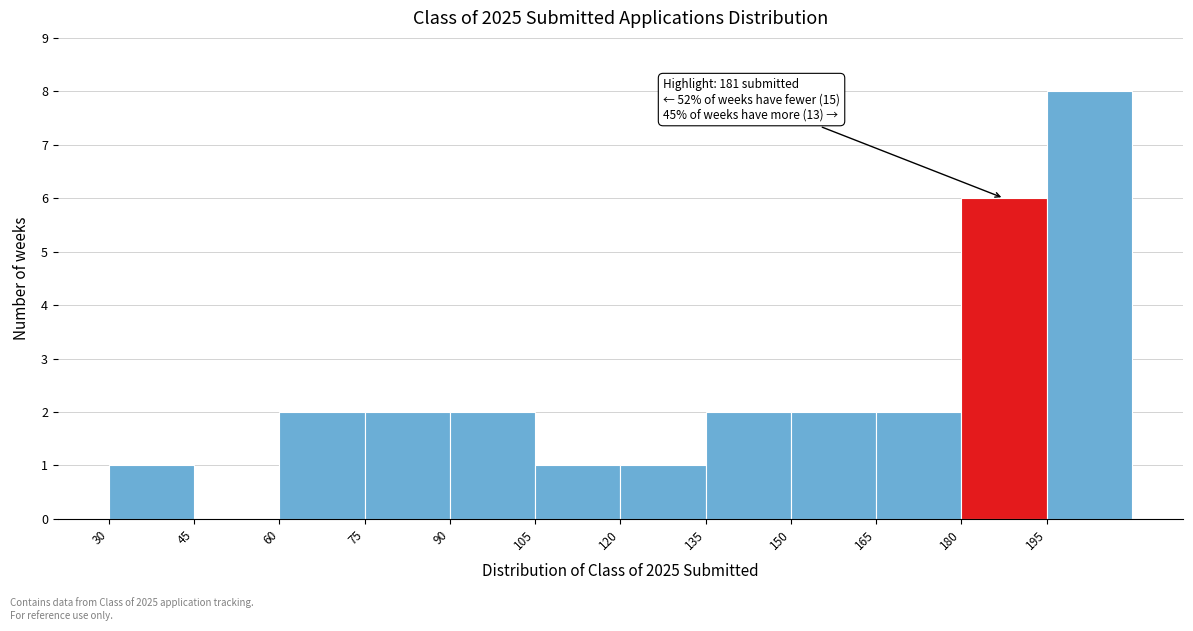

Which range on the x-axis has the tallest bar?

195 to 210